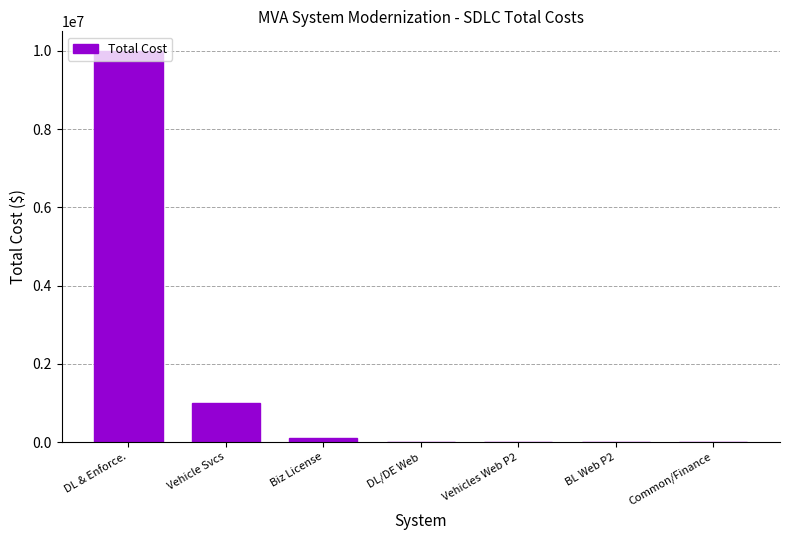

What is the maximum value shown in the chart?

10000000